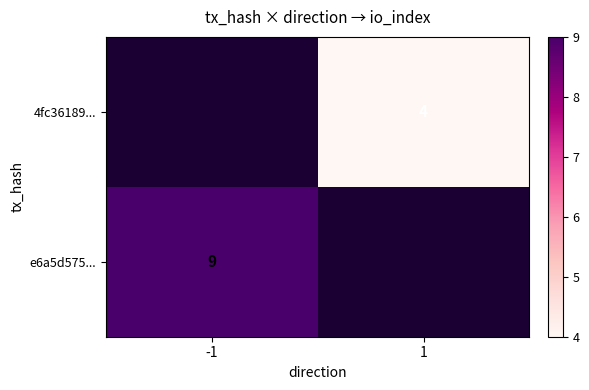

Which category has the highest value across all series?

-1